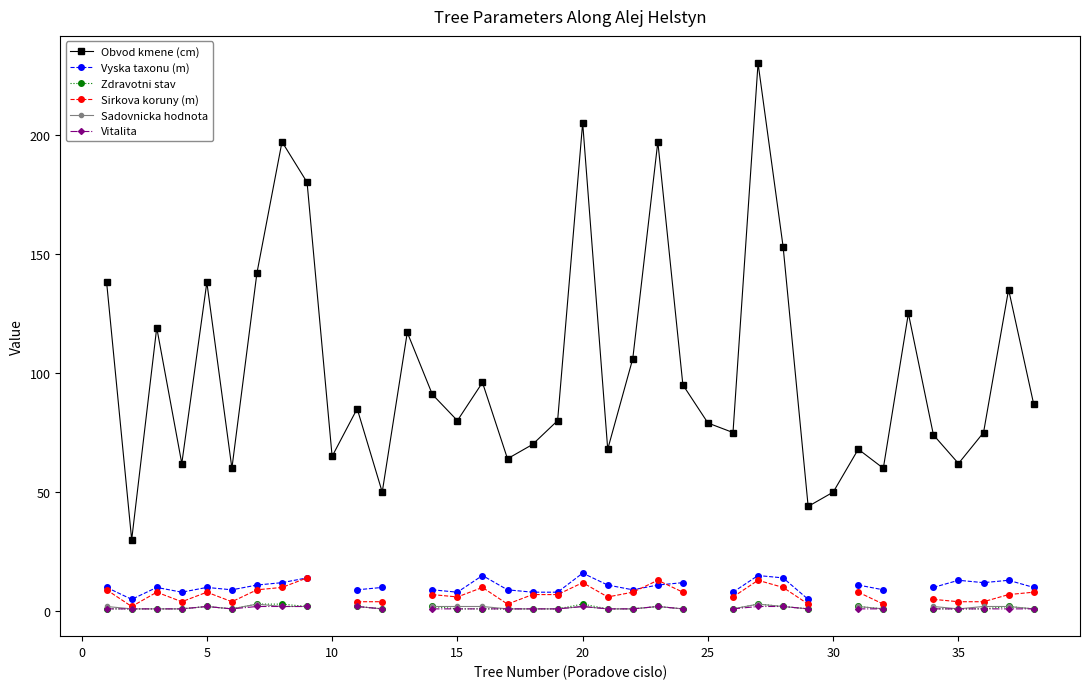

How many categories are shown in the chart?

38